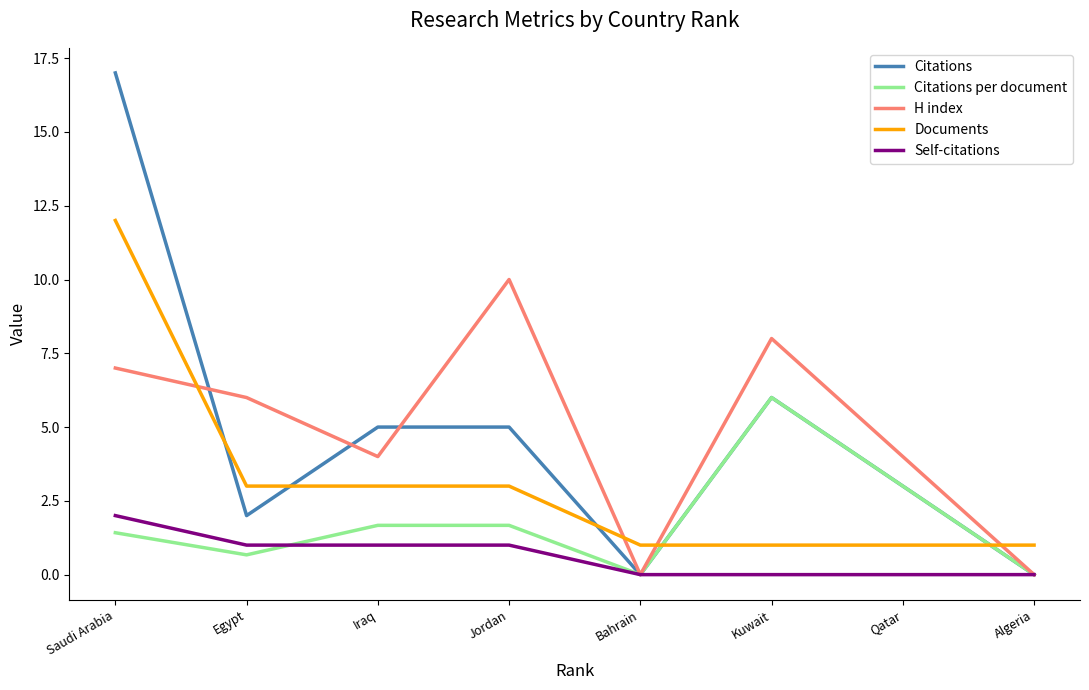

Rank the series by their maximum value, from lowest to highest.

Self-citations, Citations per document, H index, Documents, Citations